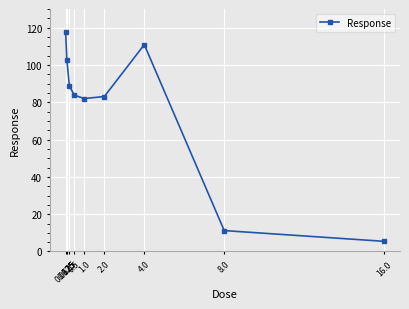

What is the label of the 3rd point from the left?

0.25